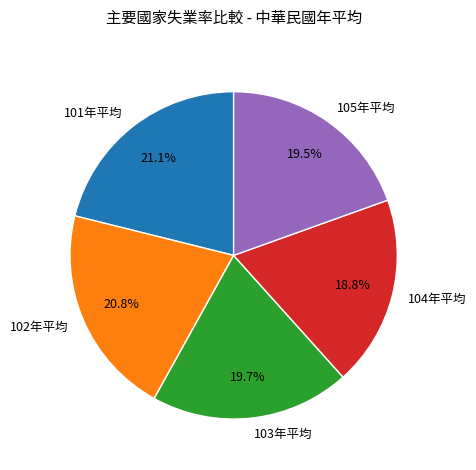

Approximately how many times larger is the value at 101年平均 compared to 104年平均?

1.1